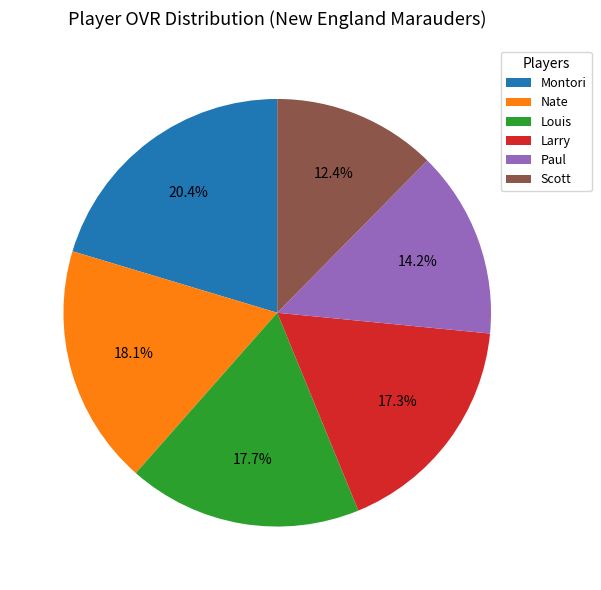

Between Nate and Larry, which is larger?

Nate